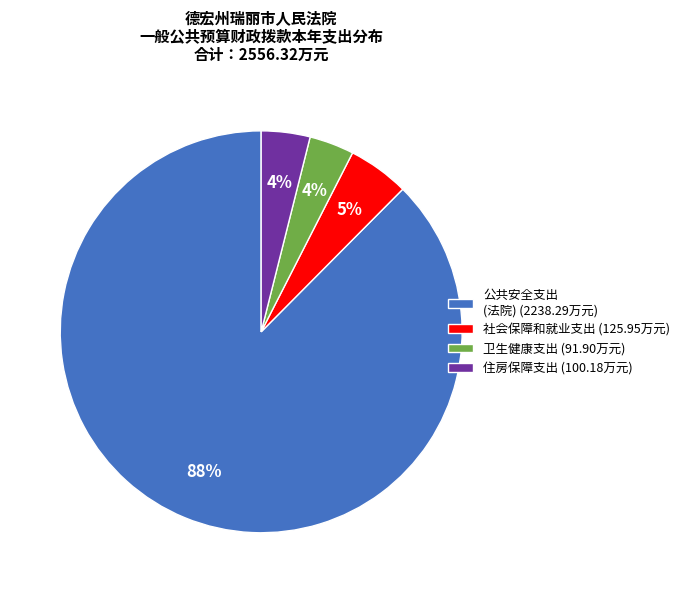

The 社会保障和就业支出 (125.95万元) slice represents 19% of the pie. True or false?

False